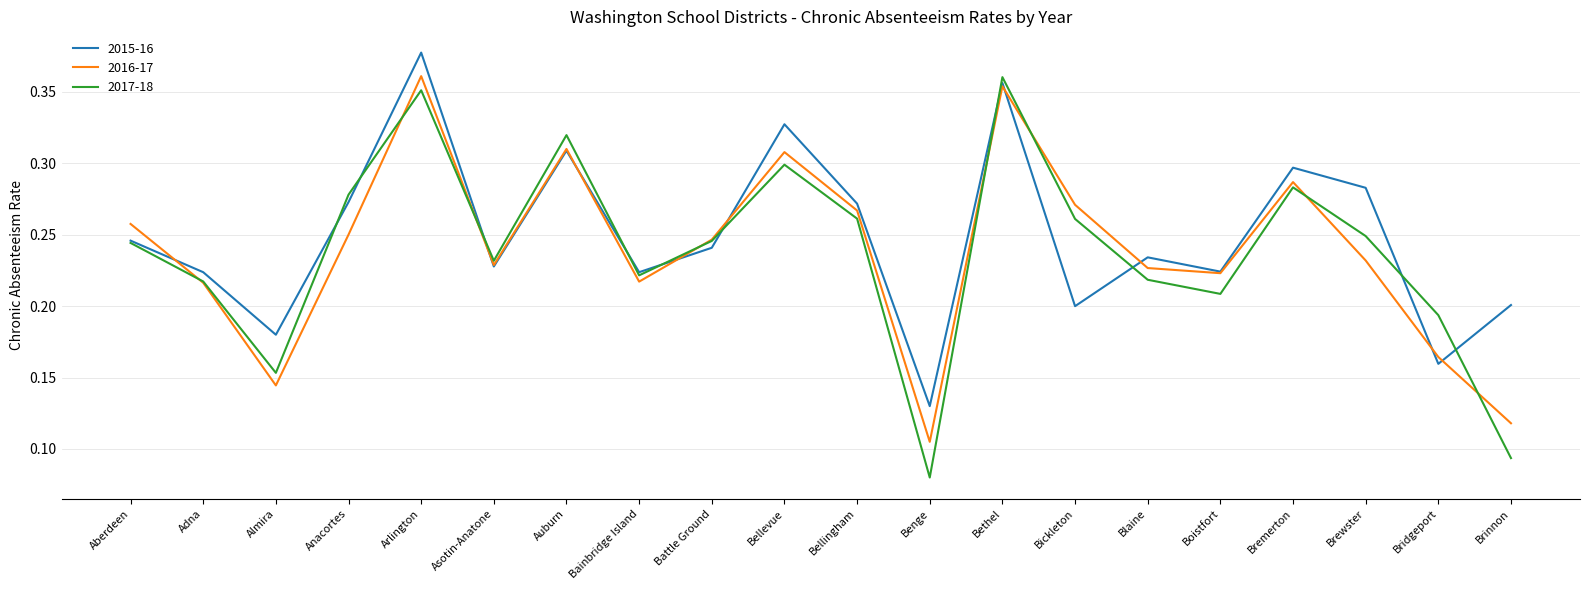

At which label does 2016-17 reach its peak?

Arlington